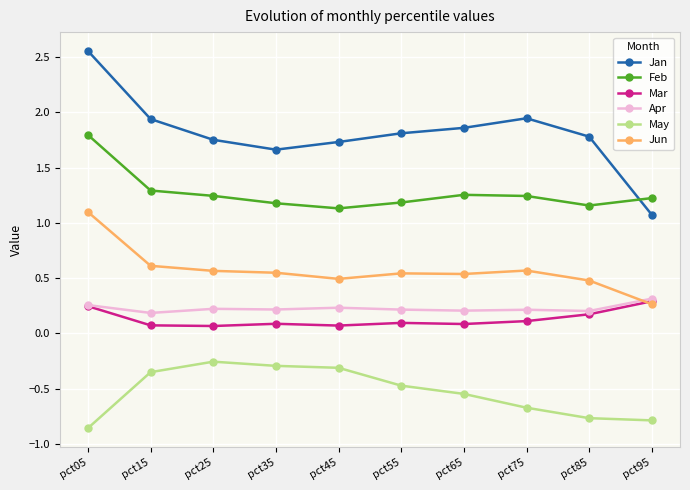

True or false: Jun and May cross at least once.

False